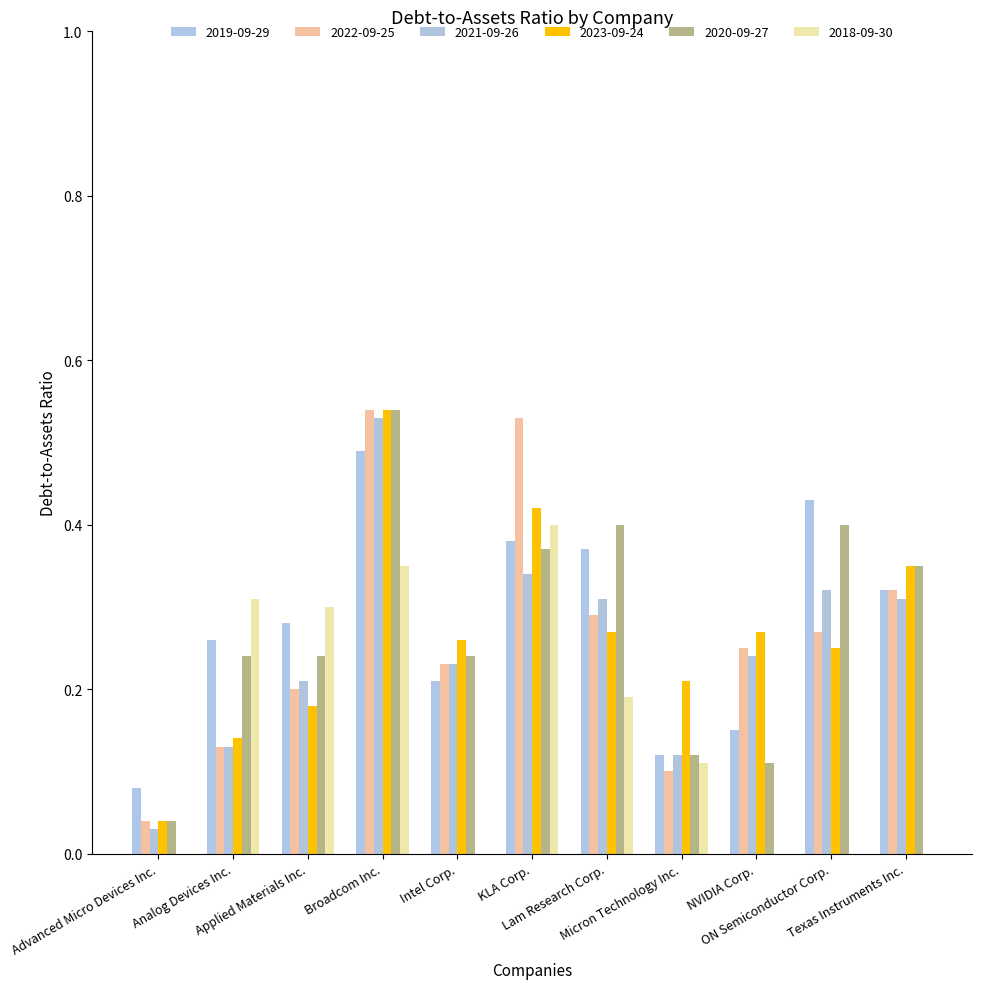

What is the difference between the 2023-09-24 values at NVIDIA Corp. and Micron Technology Inc.?

0.1